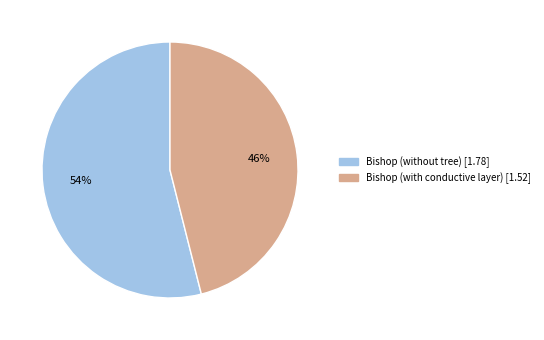

What is the smallest slice in the pie chart?

Bishop (with conductive layer)